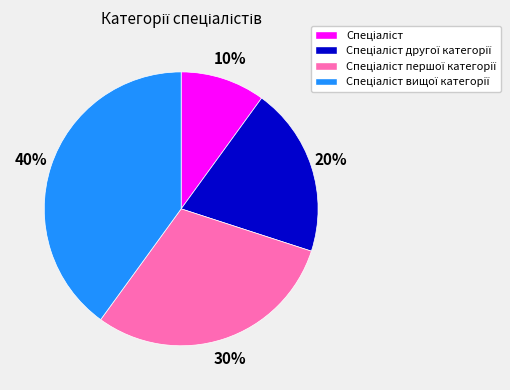

Does any single category account for the majority?

No